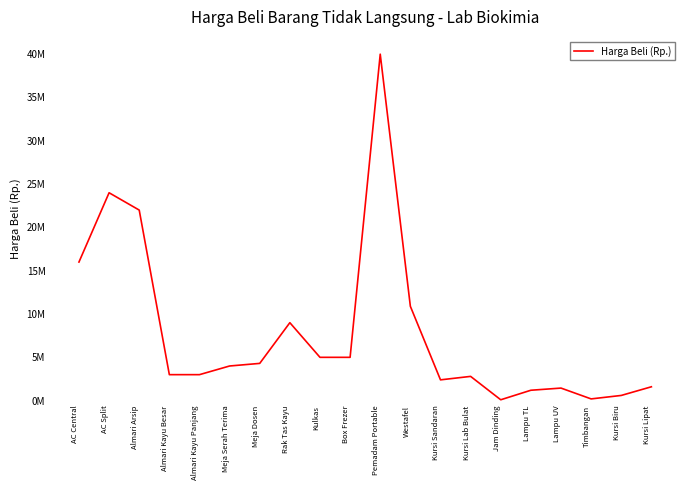

Does the chart display data point markers on the line(s)?

No